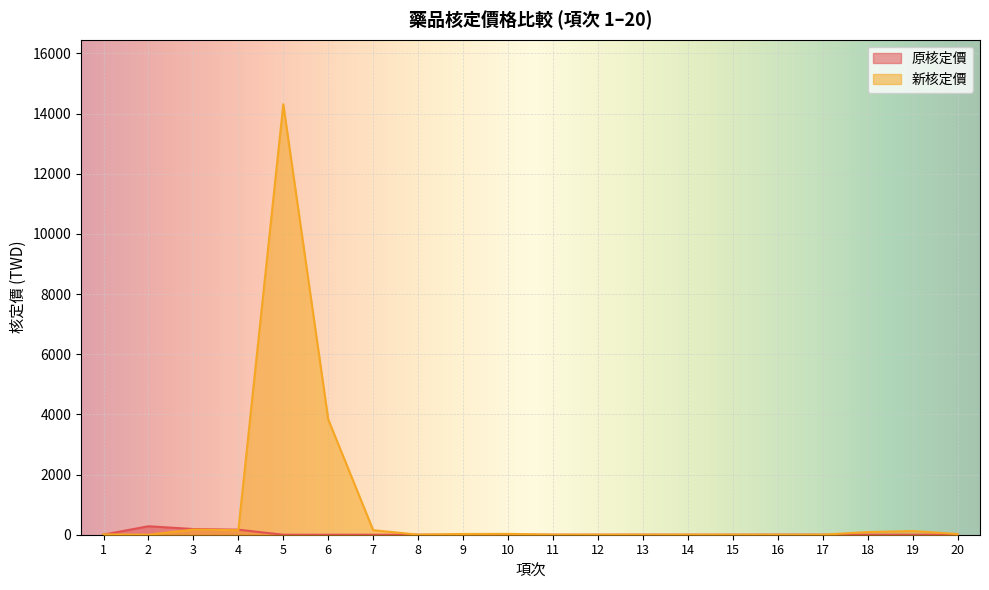

True or false: 新核定價 and 原核定價 intersect in this chart.

True